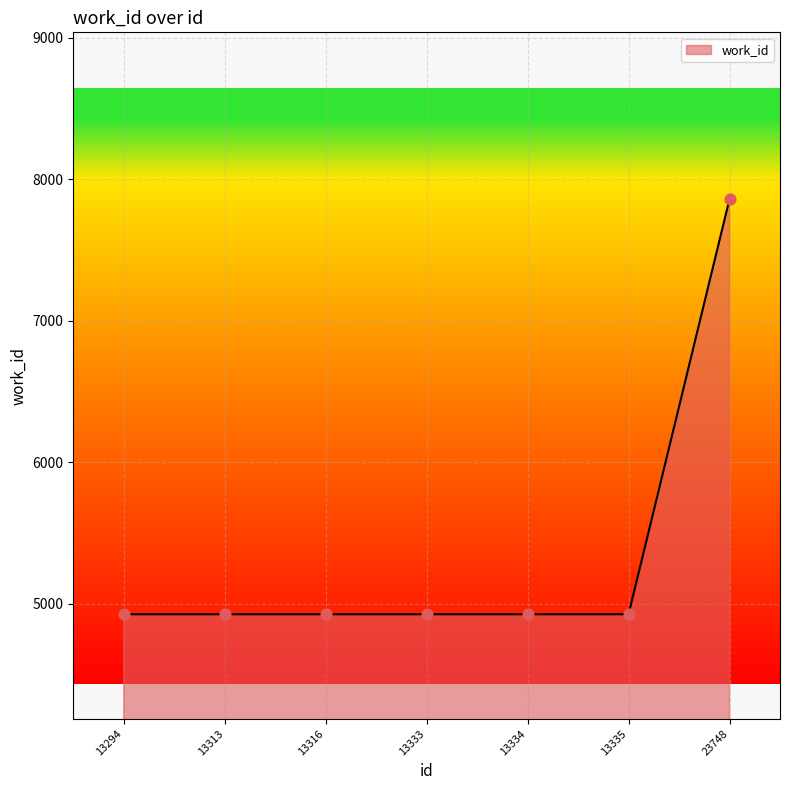

What is the change in value from 13335 to 23748?

+2935